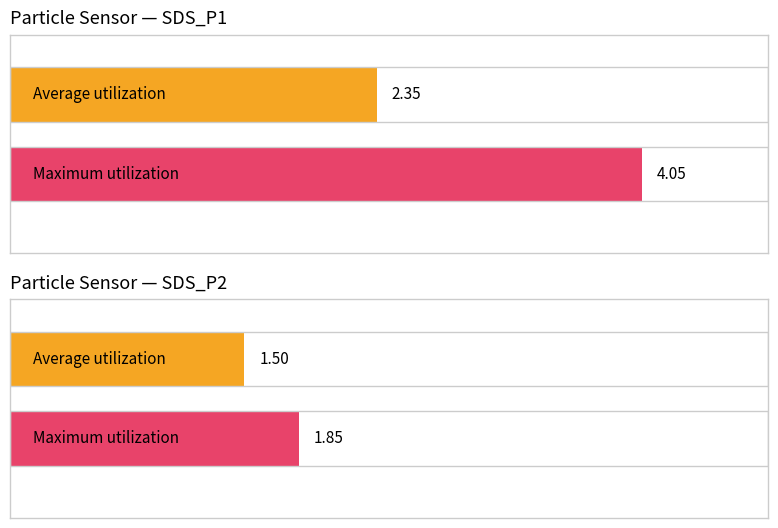

List the series in order of their overall mean, highest first.

SDS_P1, SDS_P2